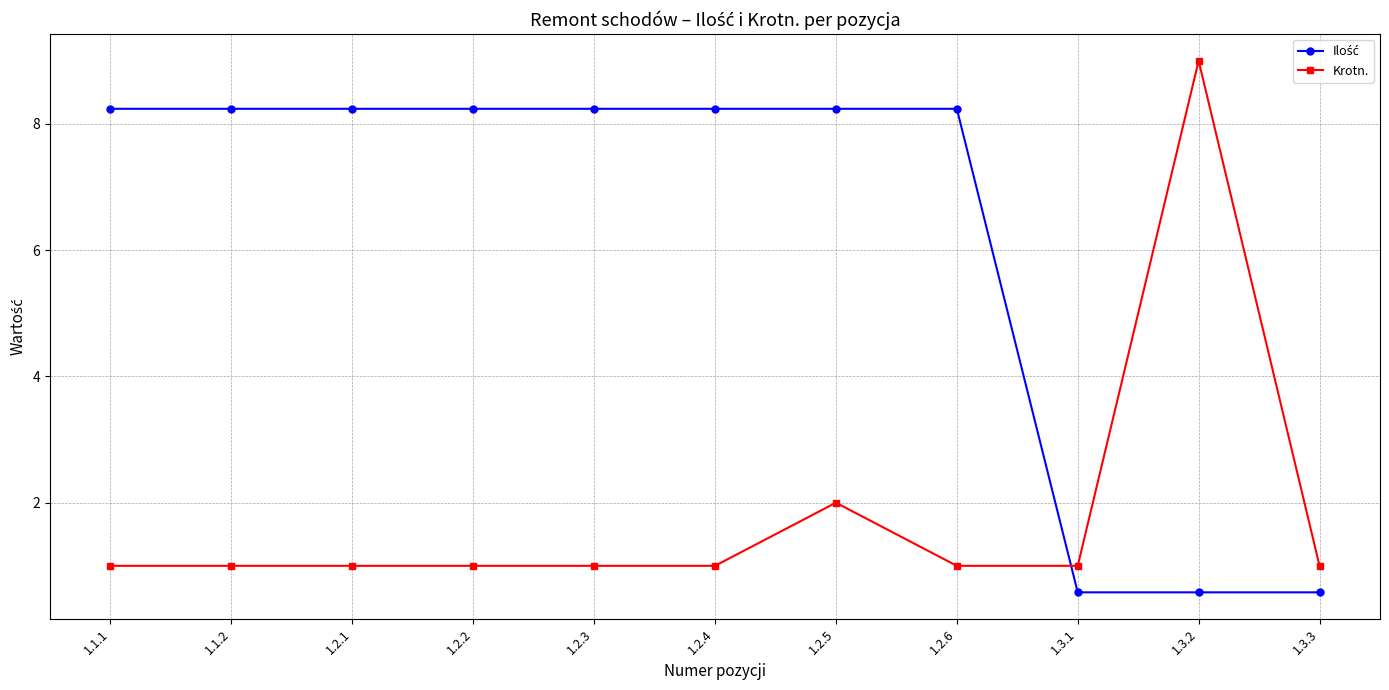

What is the minimum value for Krotn.?

1.0